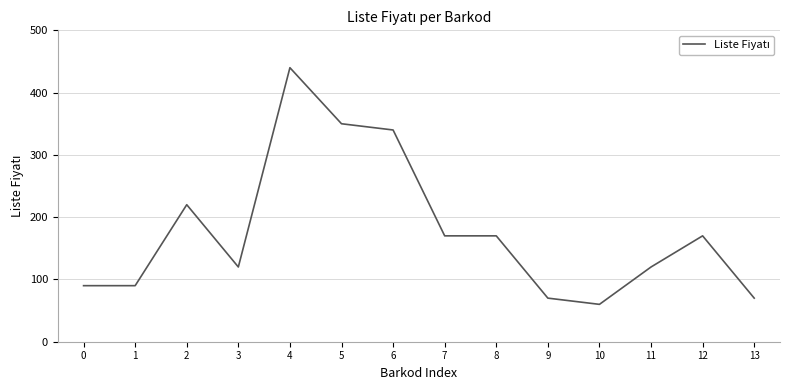

Which label corresponds to the smallest value in the chart?

10